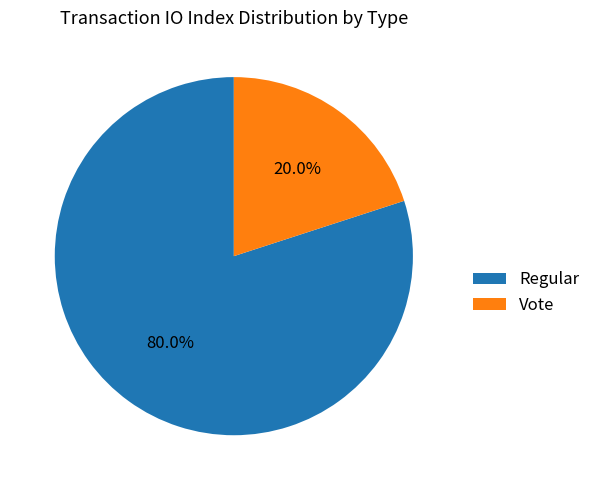

Is it true that Vote is 20% of the pie?

True